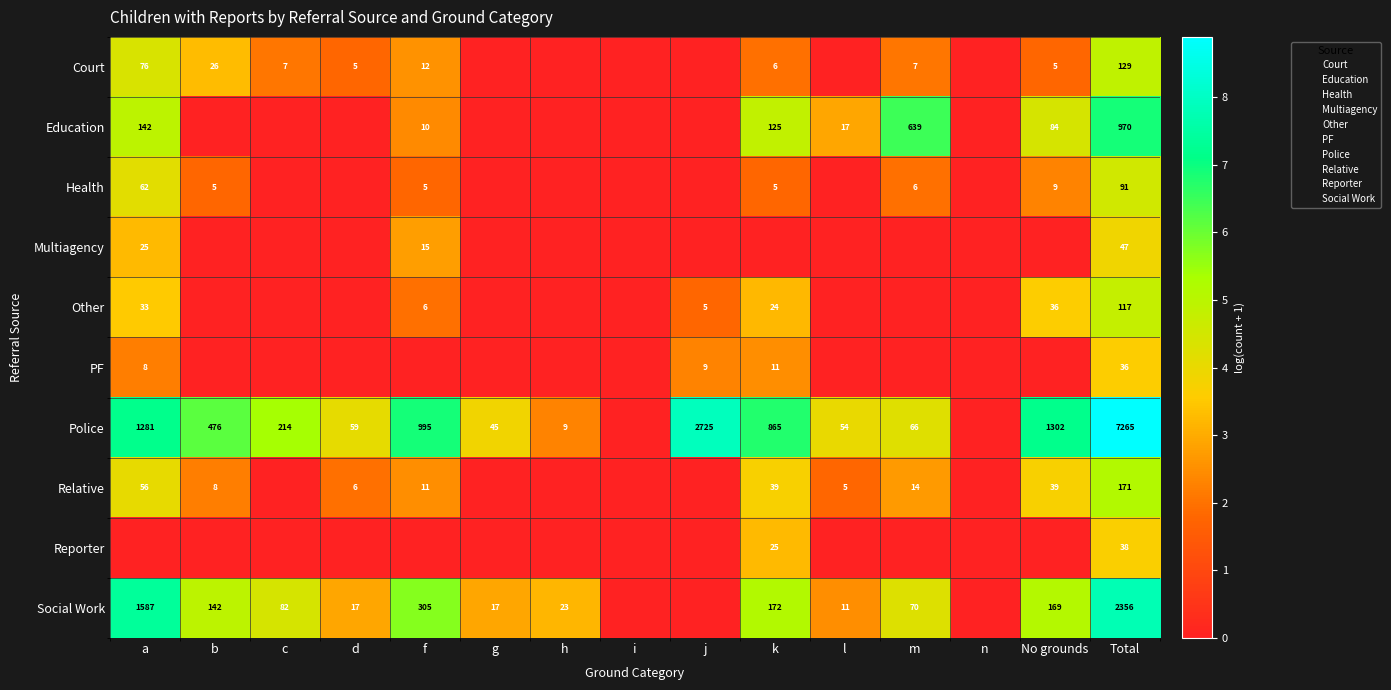

Which series has the largest total across all categories?

Police